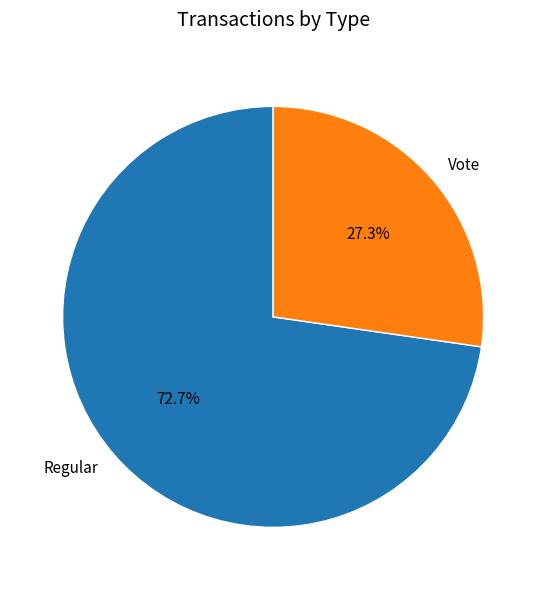

Is the sum of Regular and Vote greater than half?

Yes